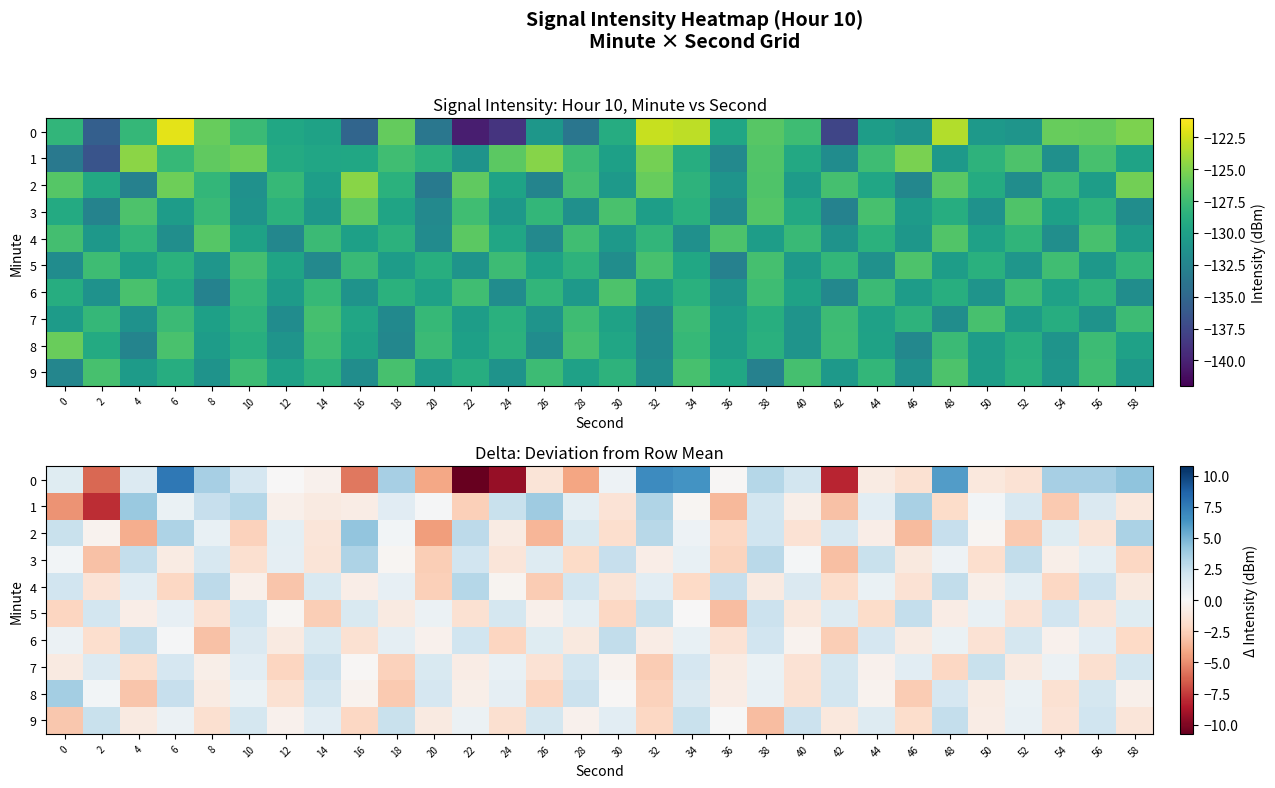

Where is 3 nearest to the value 0?

40